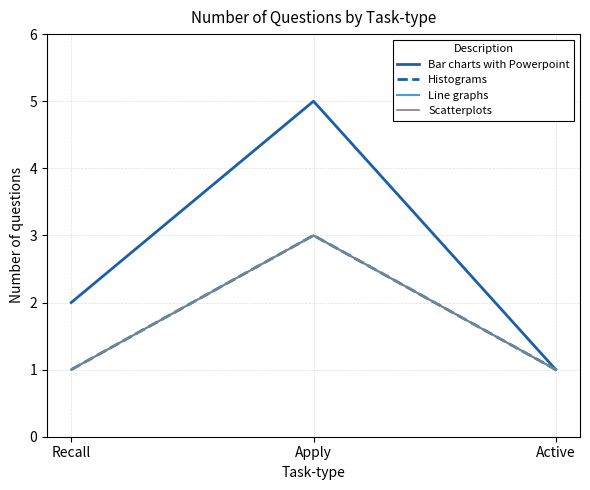

Is the value of Line graphs at Recall greater than the value of Histograms at Recall?

No